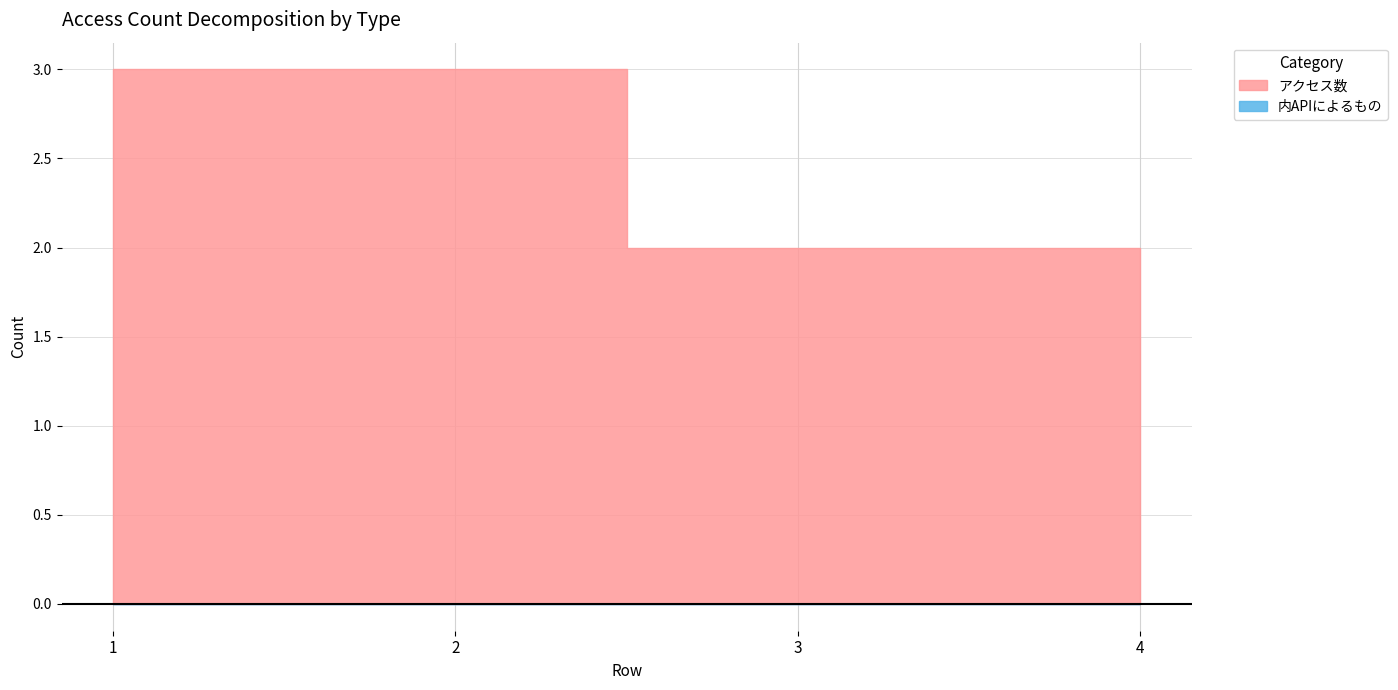

Reading right to left, transcribe all the data shown in this chart.

アクセス数: 2	2	3	3
内APIによるもの: 0	0	0	0